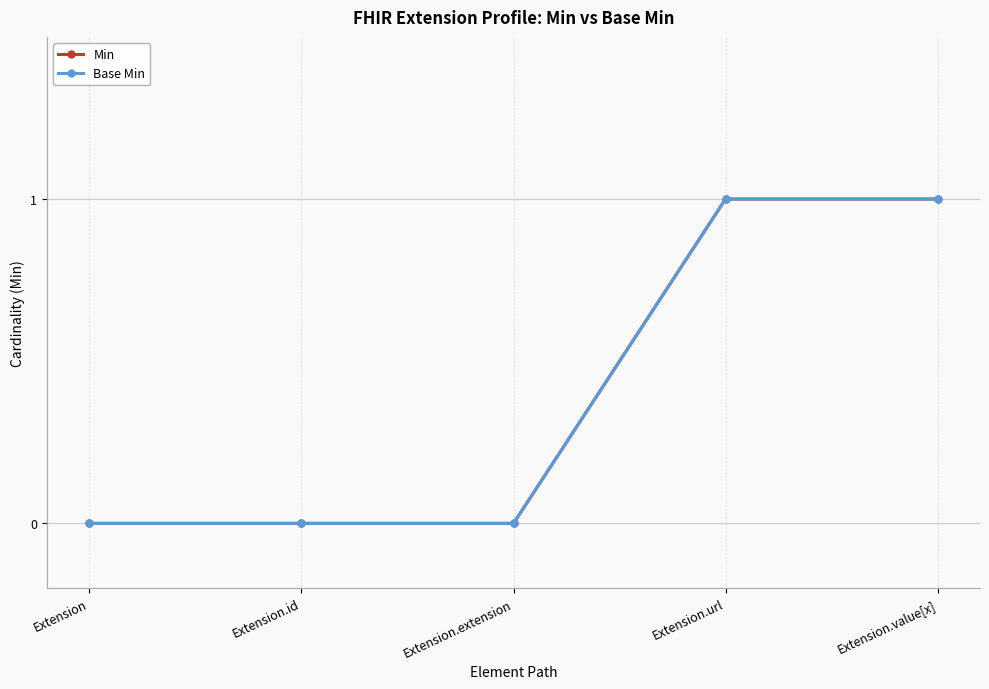

Is the value of Base Min at Extension.id greater than the value of Min at Extension.extension?

No